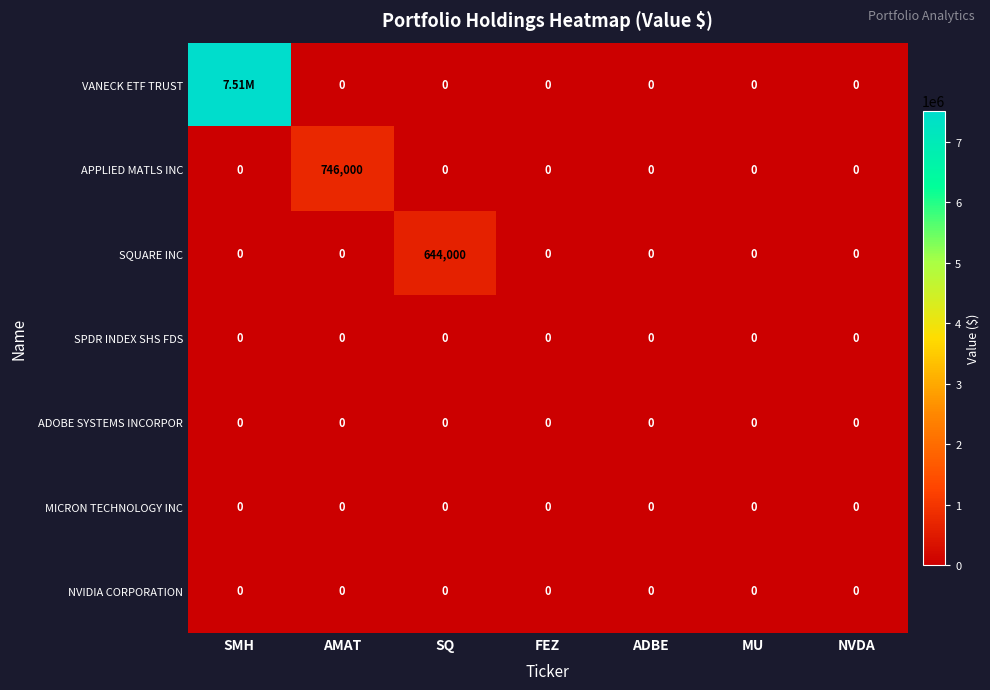

What is the difference between the highest and lowest values at SQ?

644000